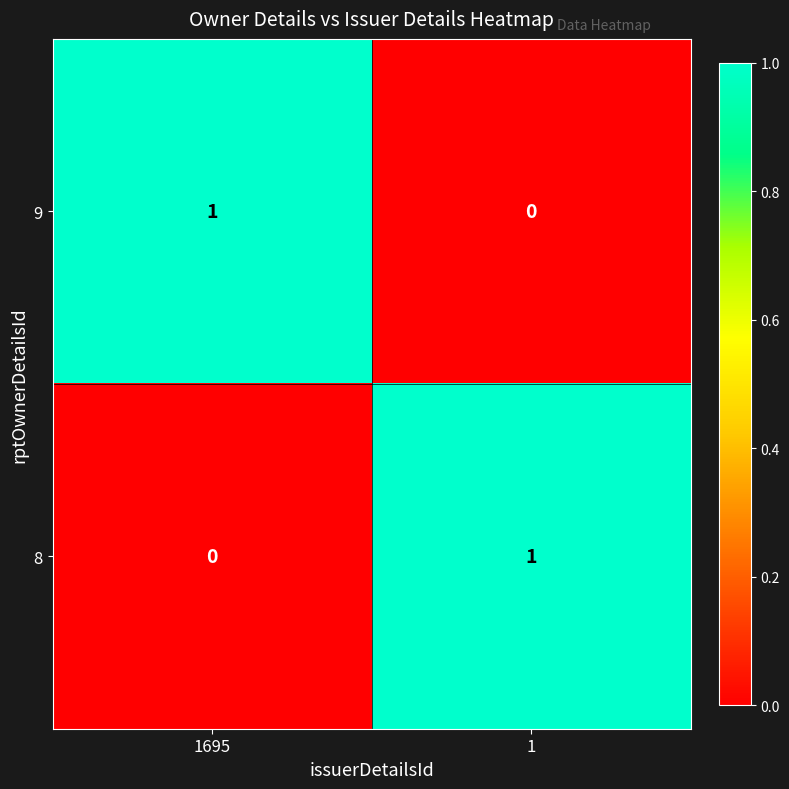

List the labels in order of 8 value, largest first.

1, 1695